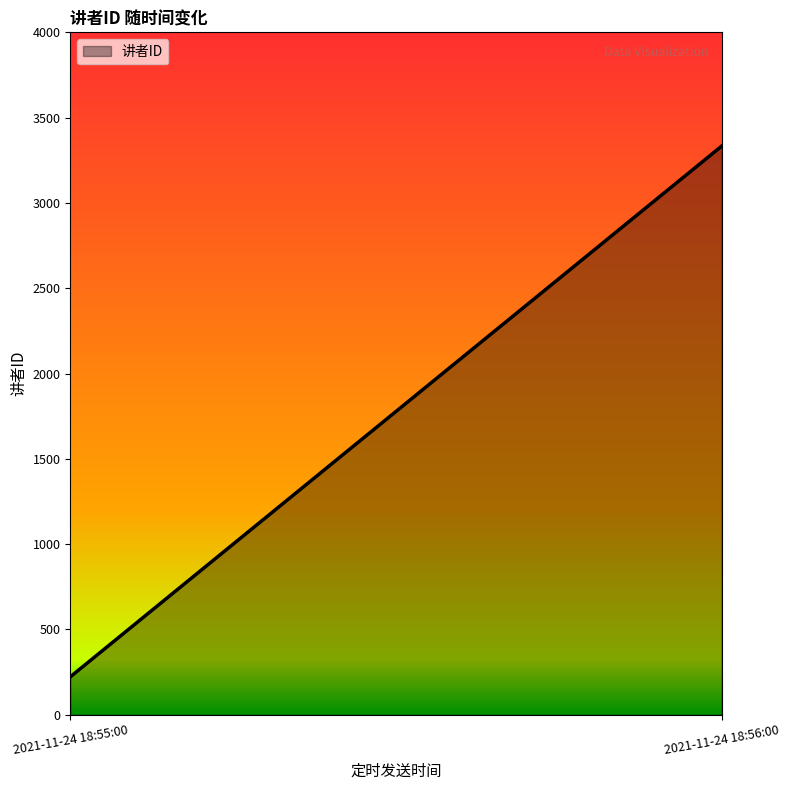

Reading right to left, what are all the values shown in this chart?

3333	222